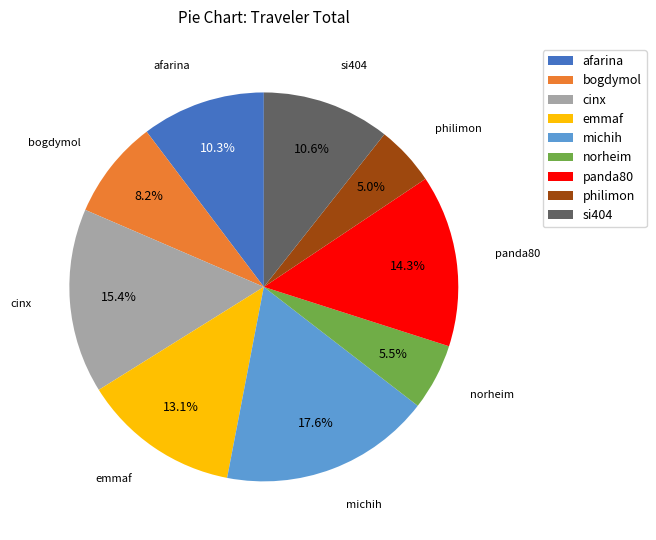

Combined, do cinx and norheim account for over 50%?

No